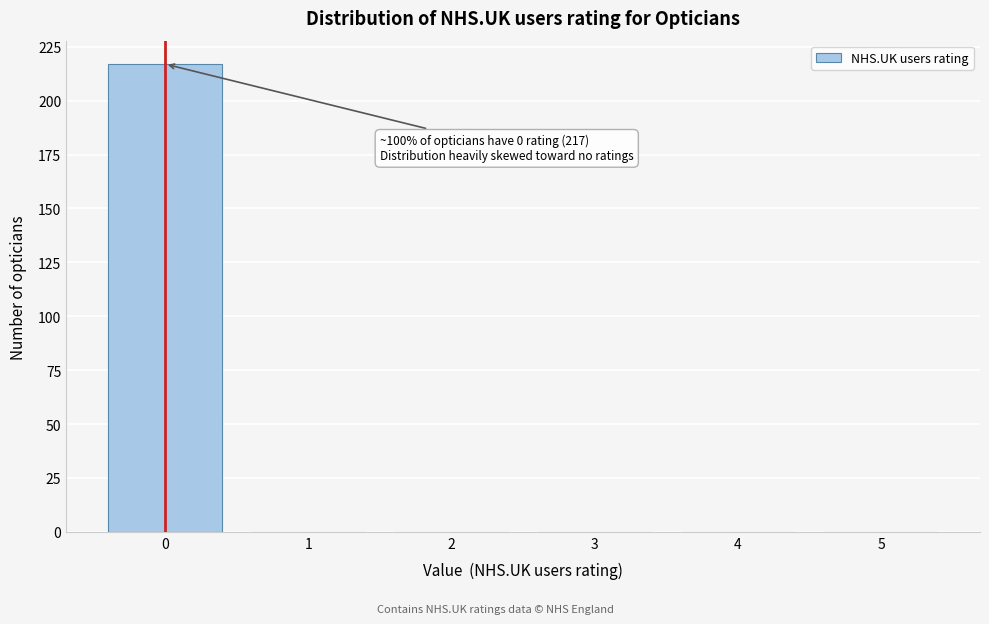

Reading left to right, list all the values displayed in this chart.

0=217	1=0	2=0	3=0	4=0	5=0